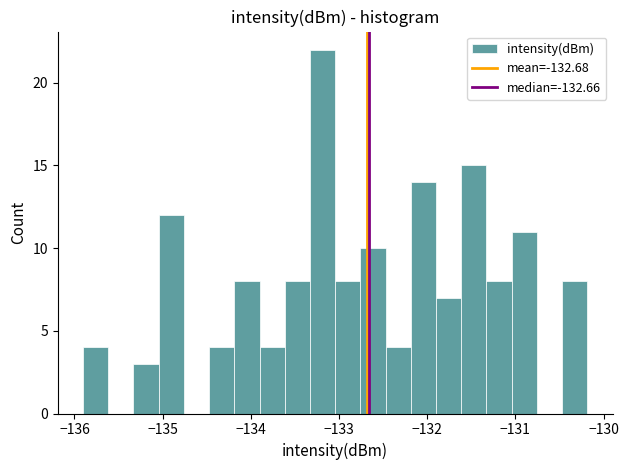

Around what value on the x-axis is the tallest bar? Give the approximate position of its centre, as read against the axis.

-133.2